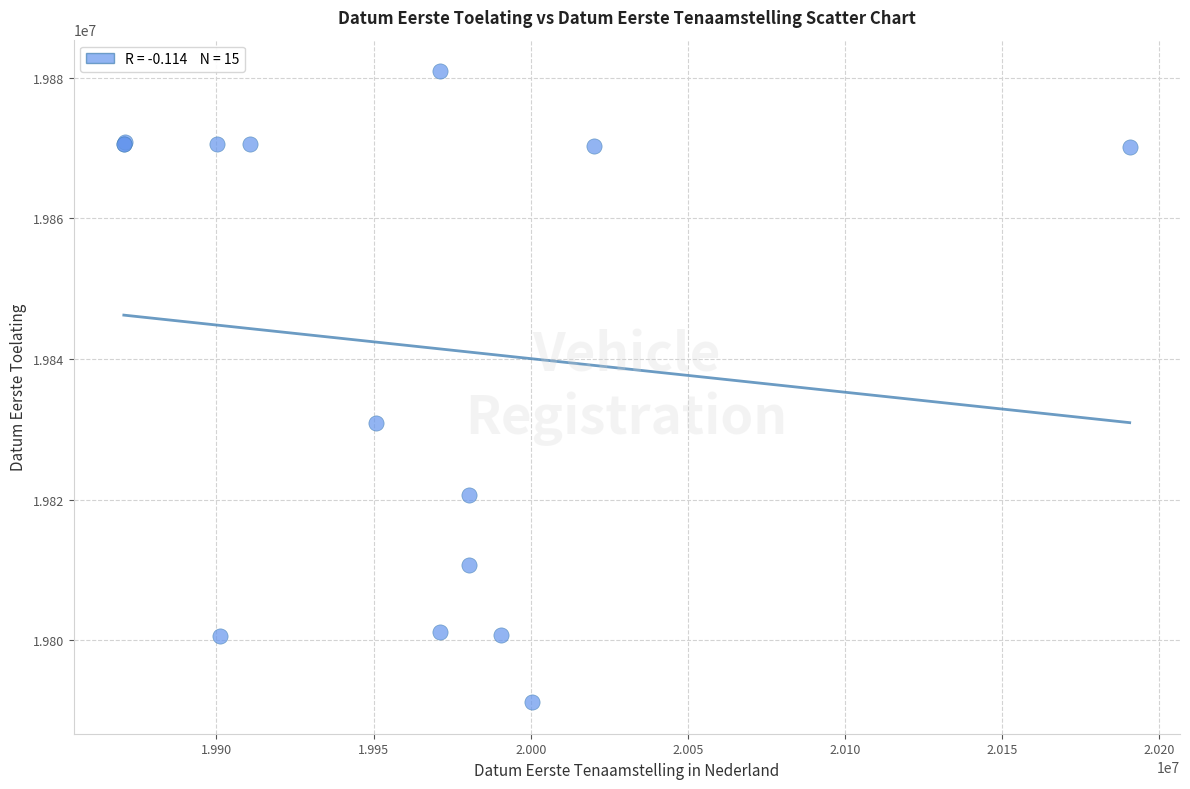

What Y value in the scatter plot is closest to 19836057?

19830928